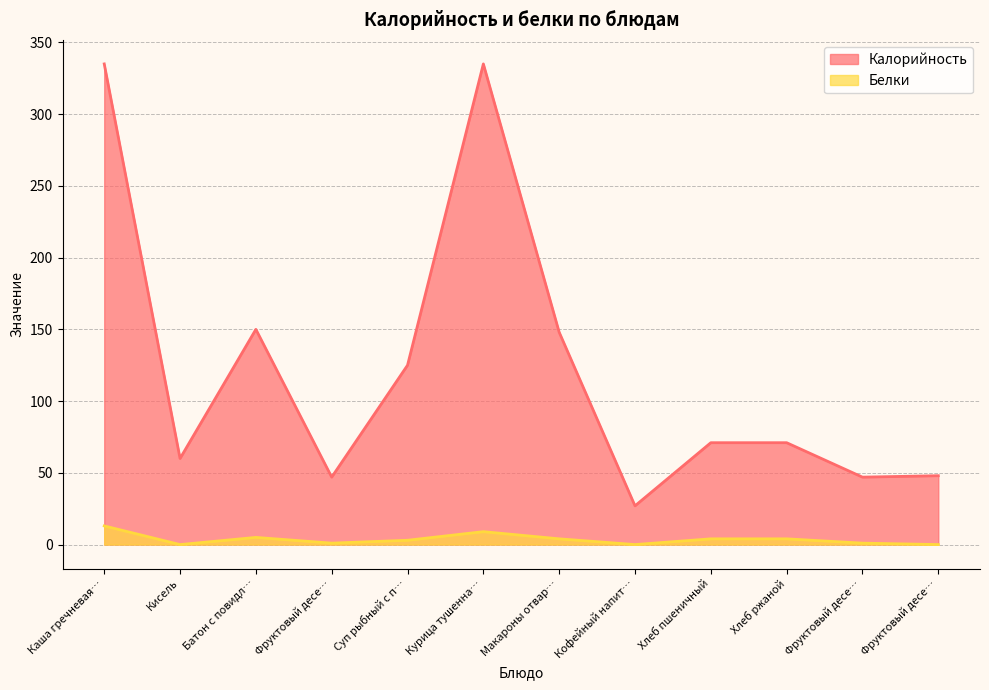

True or false: Белки and Калорийность cross at least once.

False